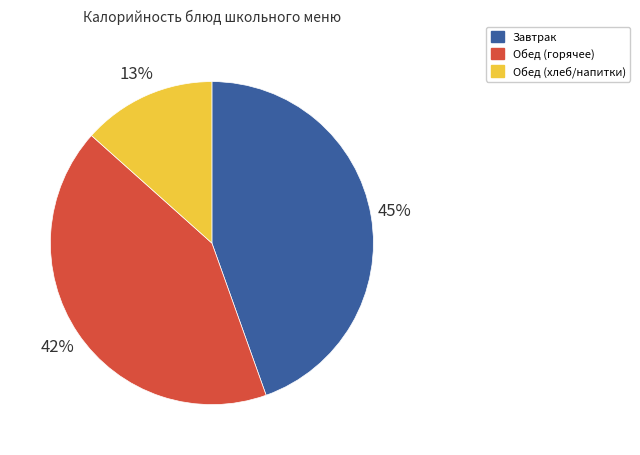

To the nearest percent, what is the average slice percentage?

33%